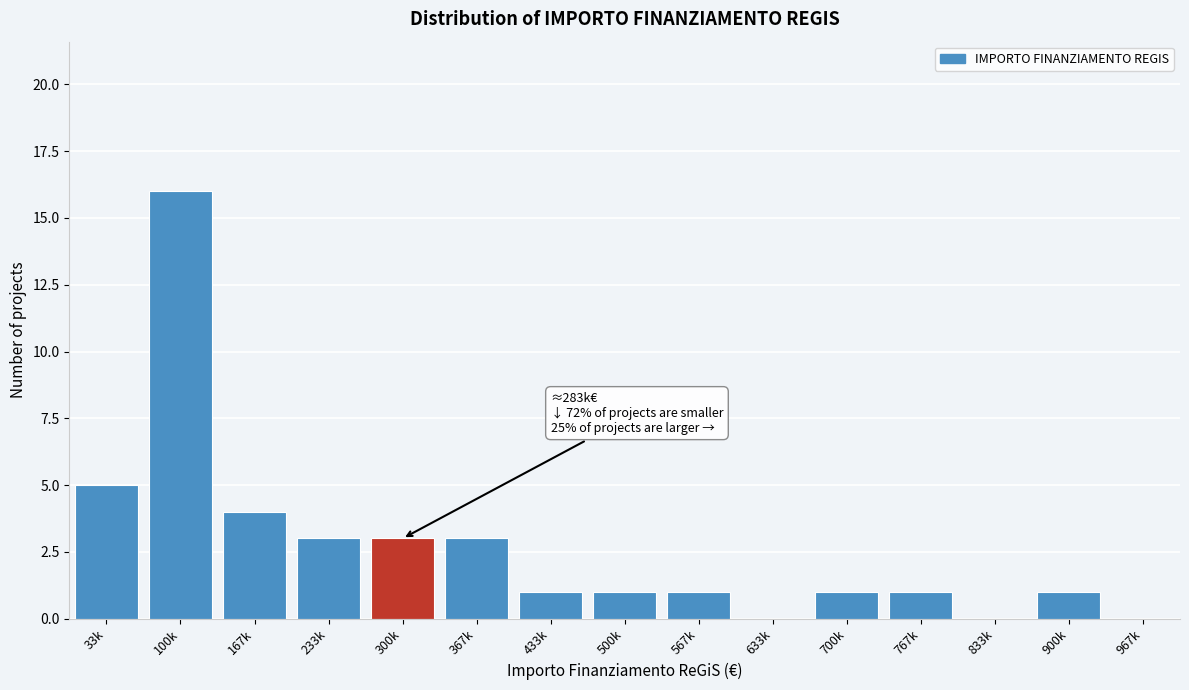

Reading left to right, list all the values displayed in this chart.

33k=5	100k=16	167k=4	233k=3	300k=3	367k=3	433k=1	500k=1	567k=1	633k=0	700k=1	767k=1	833k=0	900k=1	967k=0